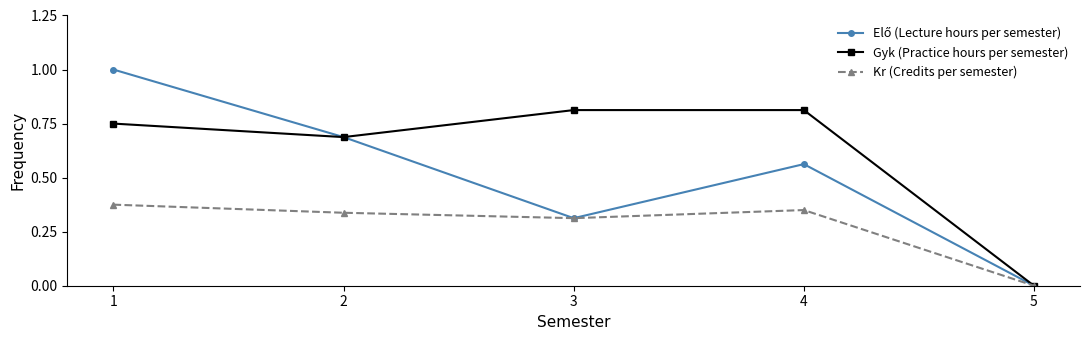

The value of Gyk (Practice hours per semester) at 5 is 0.0. True or false?

True